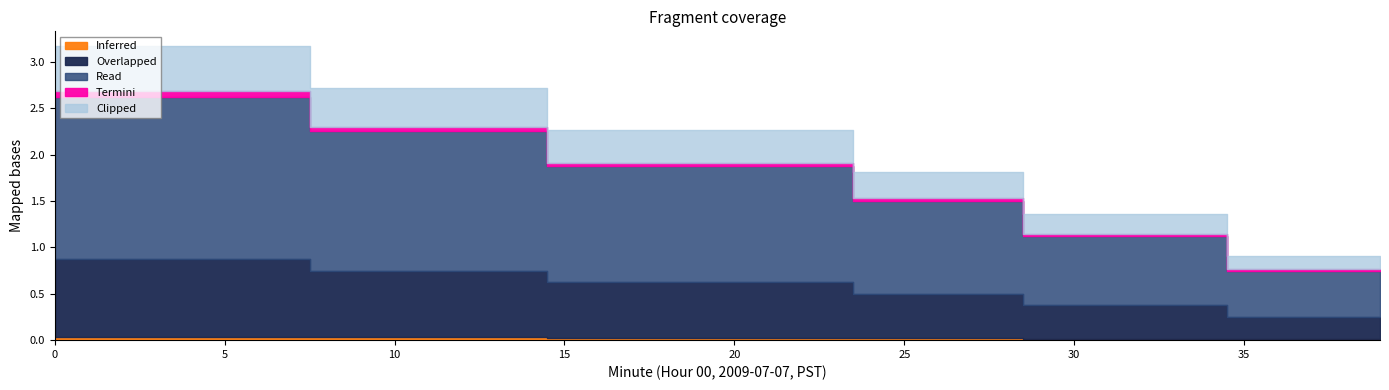

The value of Termini at 2 is 0.1. True or false?

False